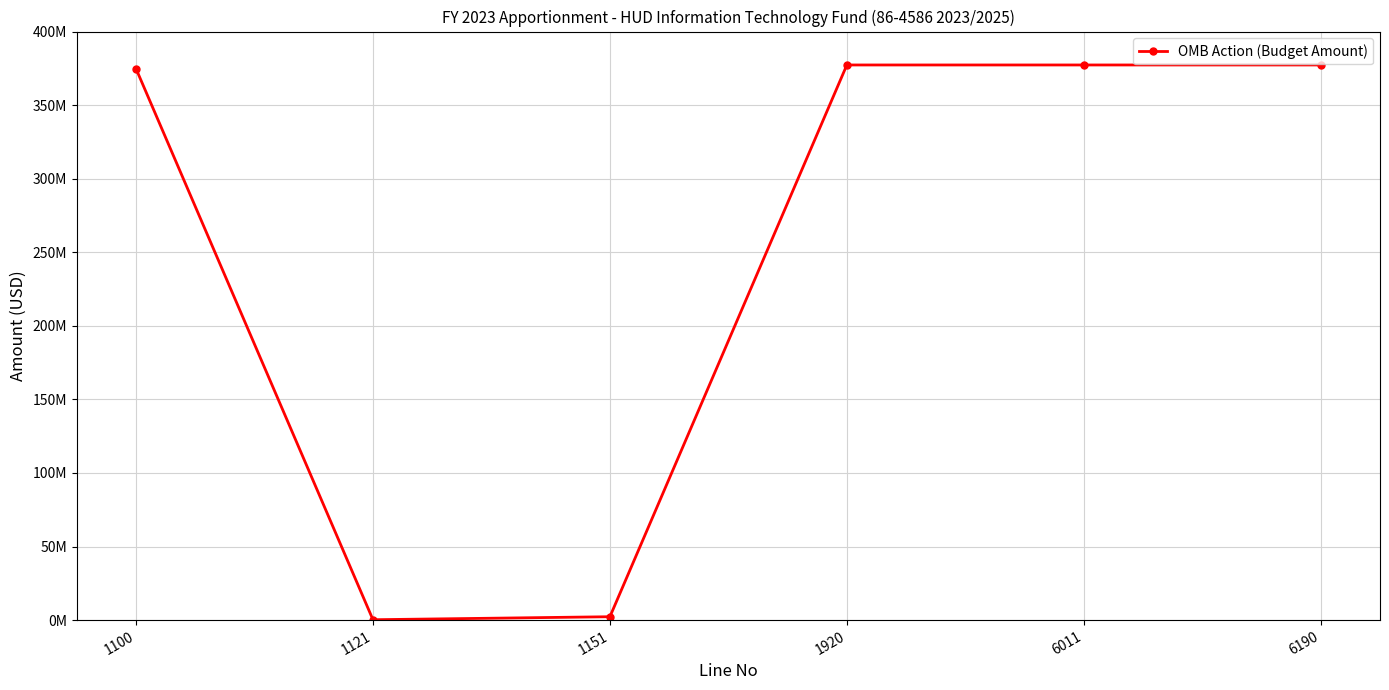

Reading left to right, what are all the values shown in this chart?

1100=374750000	1121=250000	1151=2287000	1920=377287000	6011=377287000	6190=377287000